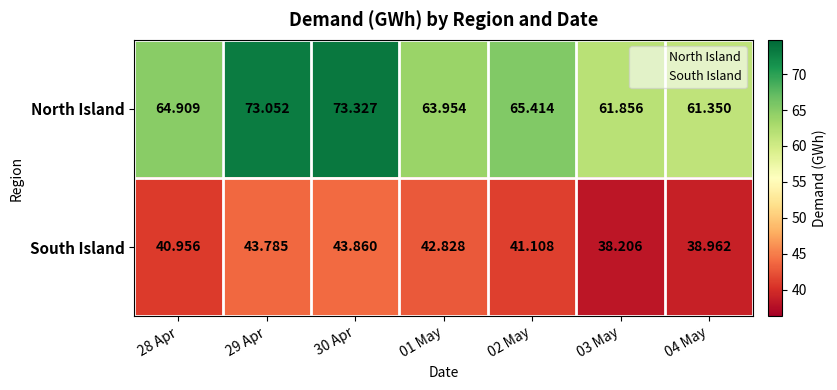

List the series in order of their overall mean, lowest first.

South Island, North Island